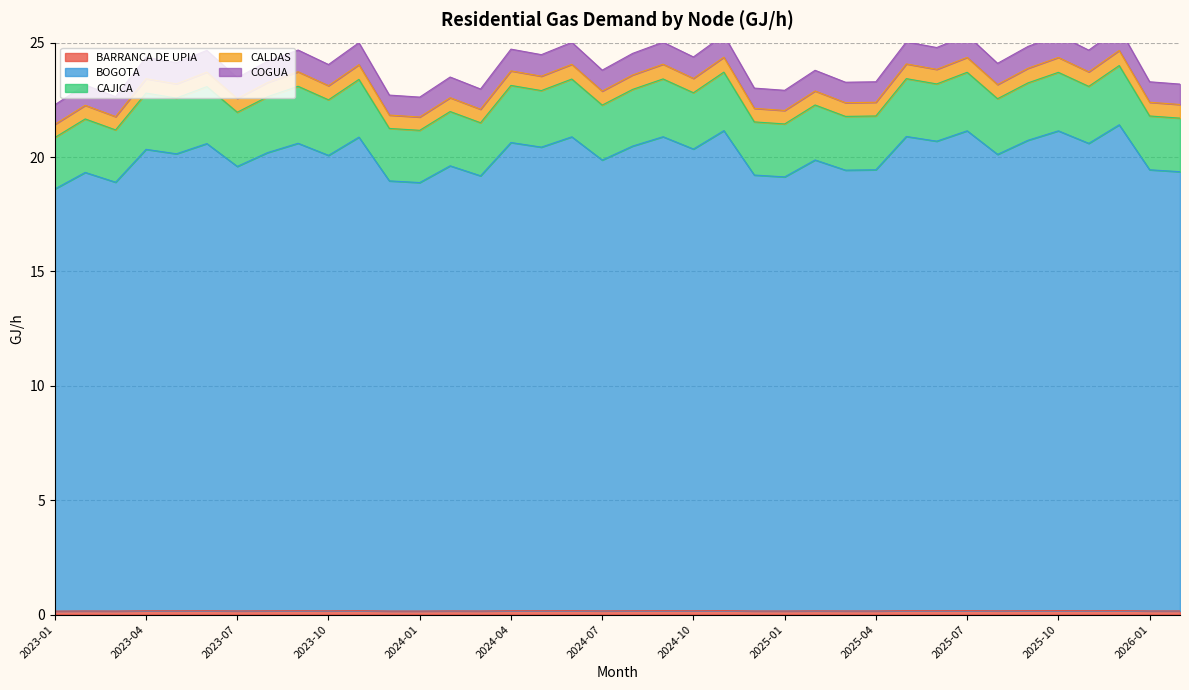

True or false: BARRANCA DE UPIA has a value of 0.2 at 2024-07.

True